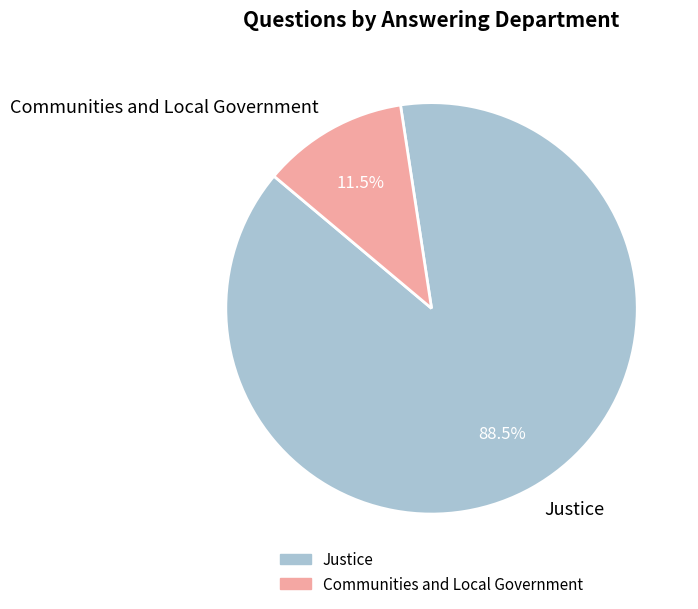

To the nearest percent, what is the average slice percentage?

50%